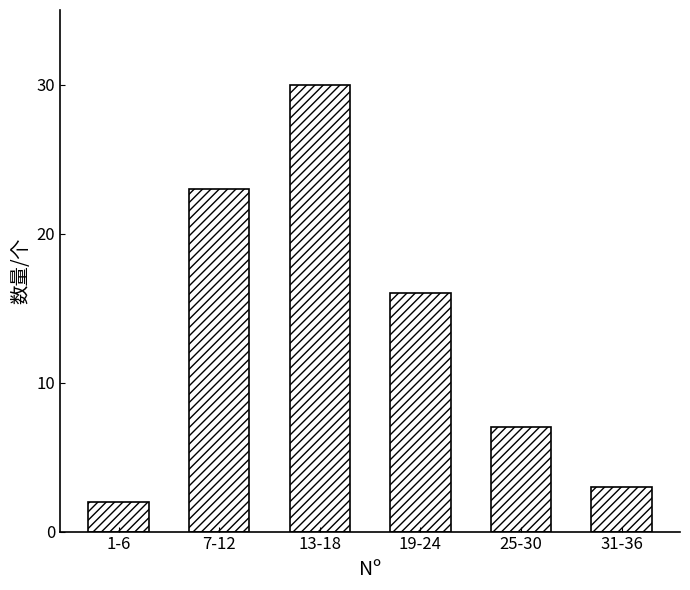

Reading right to left, extract all data points from this chart.

3	7	16	30	23	2